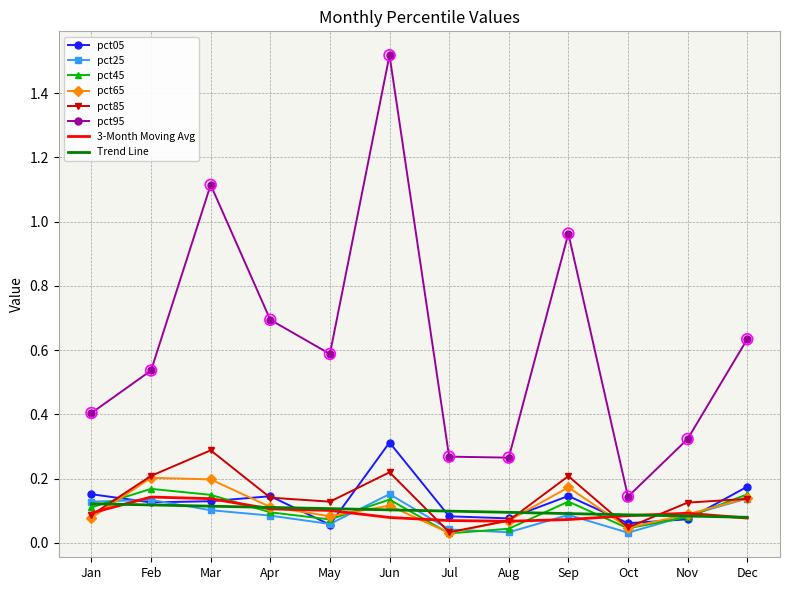

At how many categories does at least one series exceed 0?

12